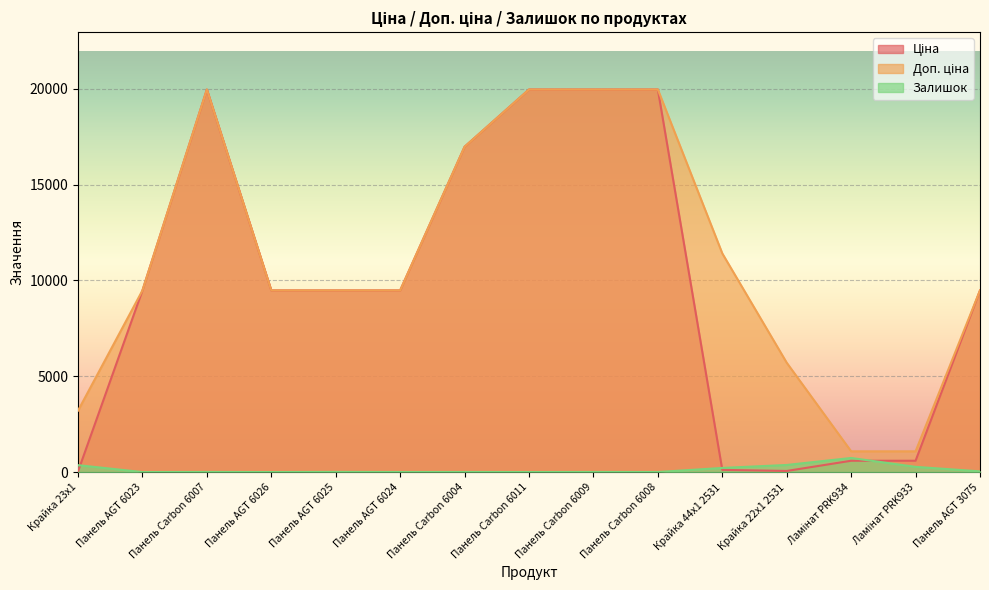

True or false: Ціна has a value of 589.9 at Ламінат PRK934.

True